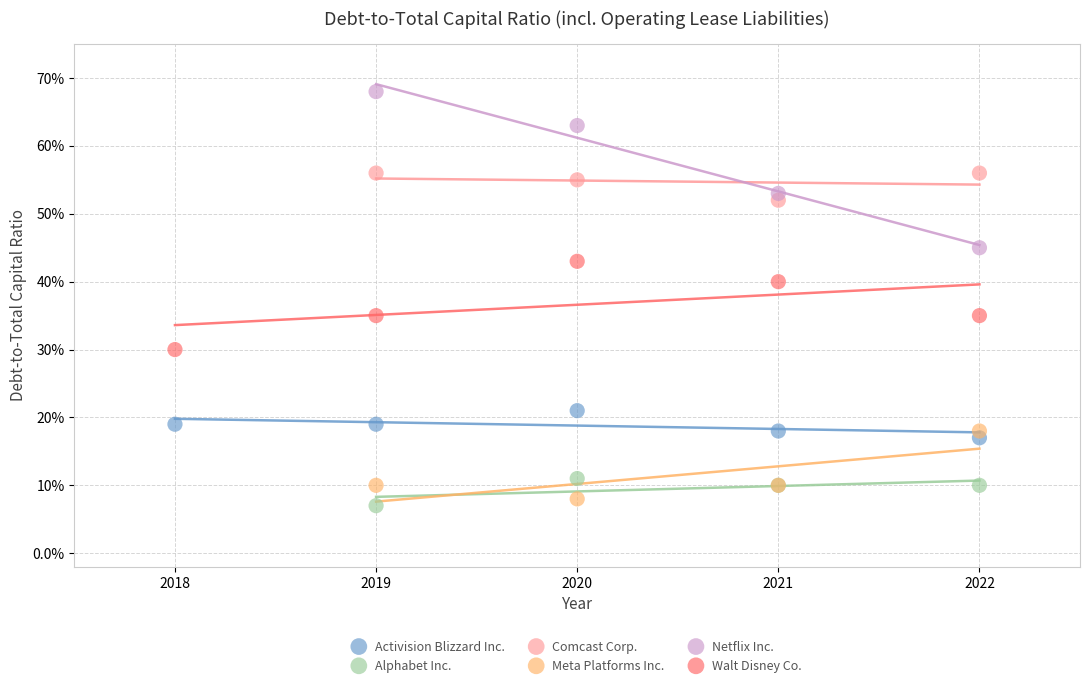

Which series has the widest spread of Y values?

Netflix Inc.